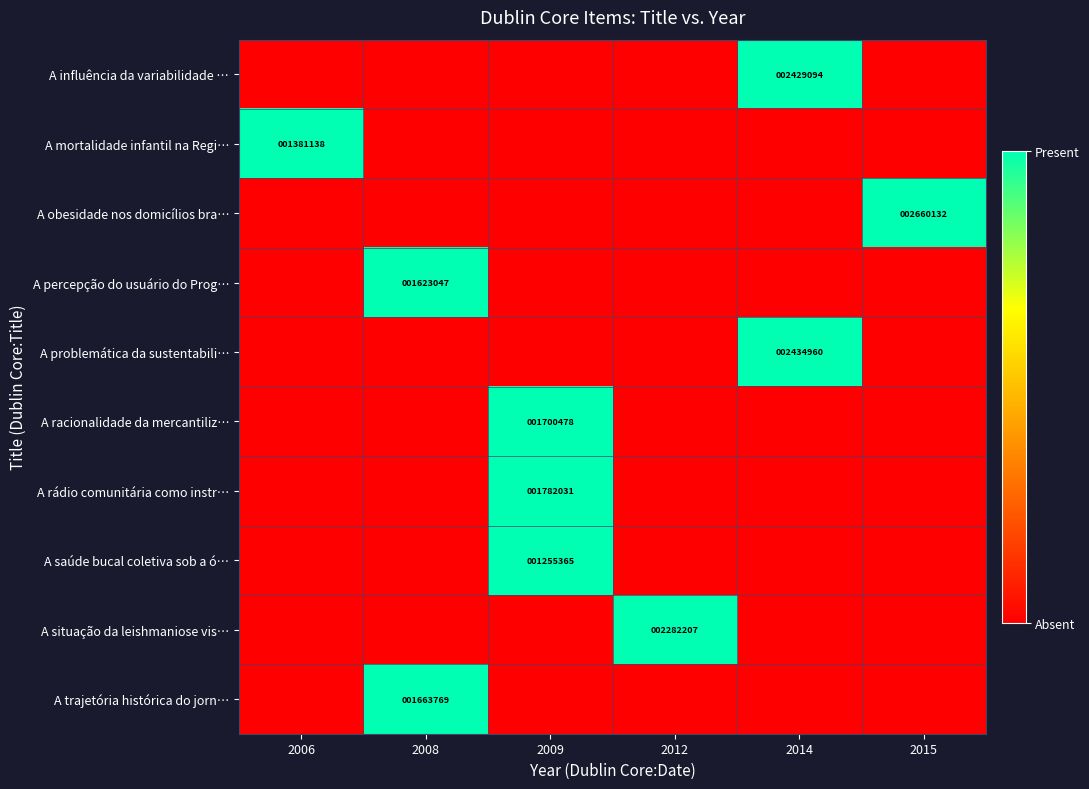

Is it true that A obesidade nos domicílios bra… equals 4459884 at 2015?

False